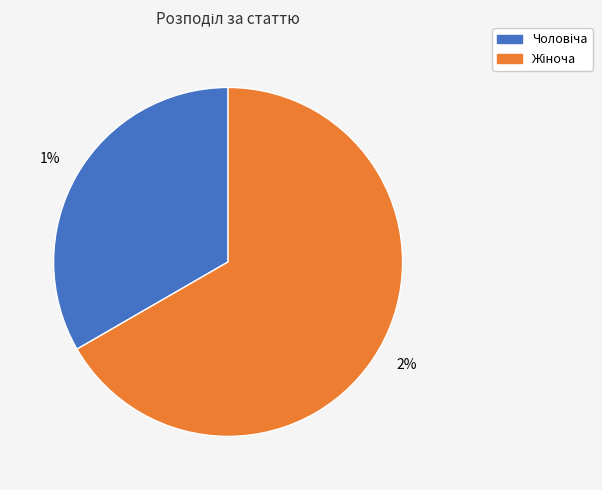

To the nearest percent, what is the difference between the largest and smallest slice percentages?

33%